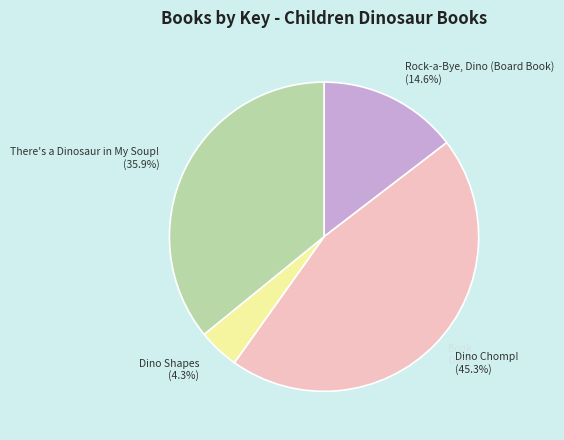

To the nearest percent, what percentage of the pie is Dino Shapes?

4%